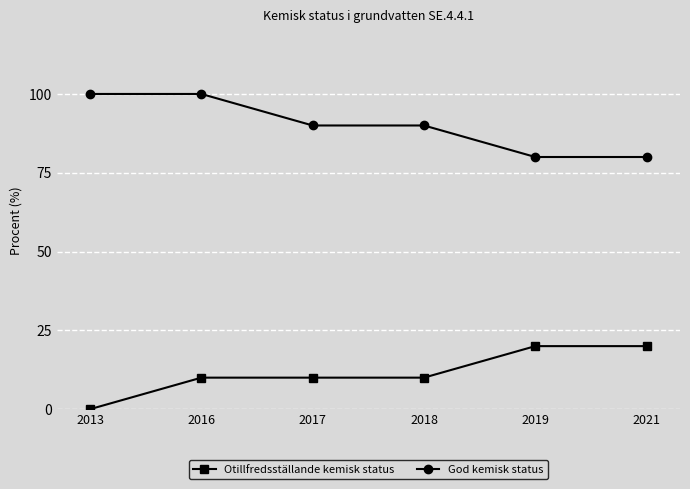

The God kemisk status series shows 56 at 2017. True or false?

False